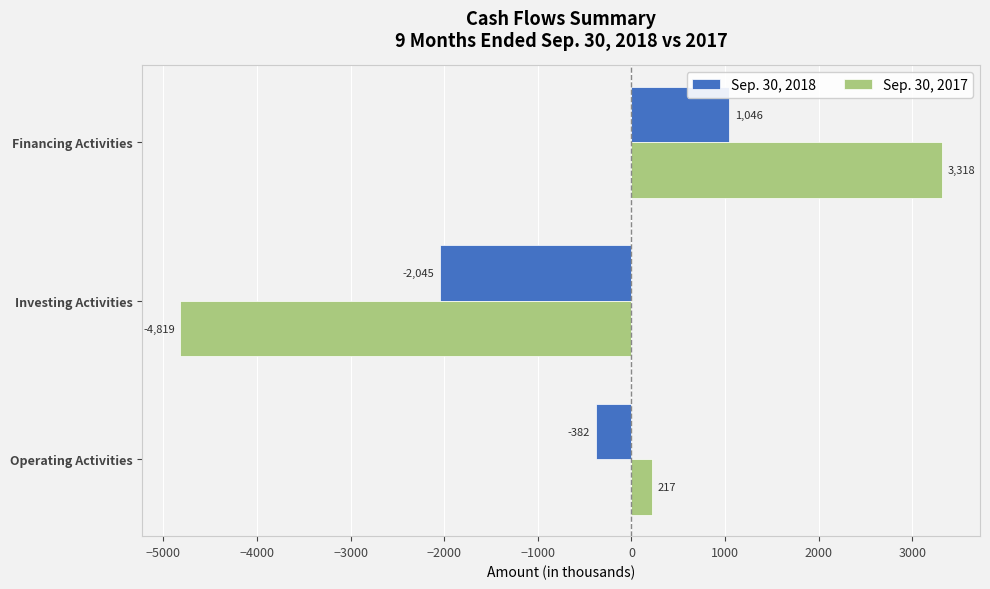

What is the average value of the Sep. 30, 2017 series?

-428